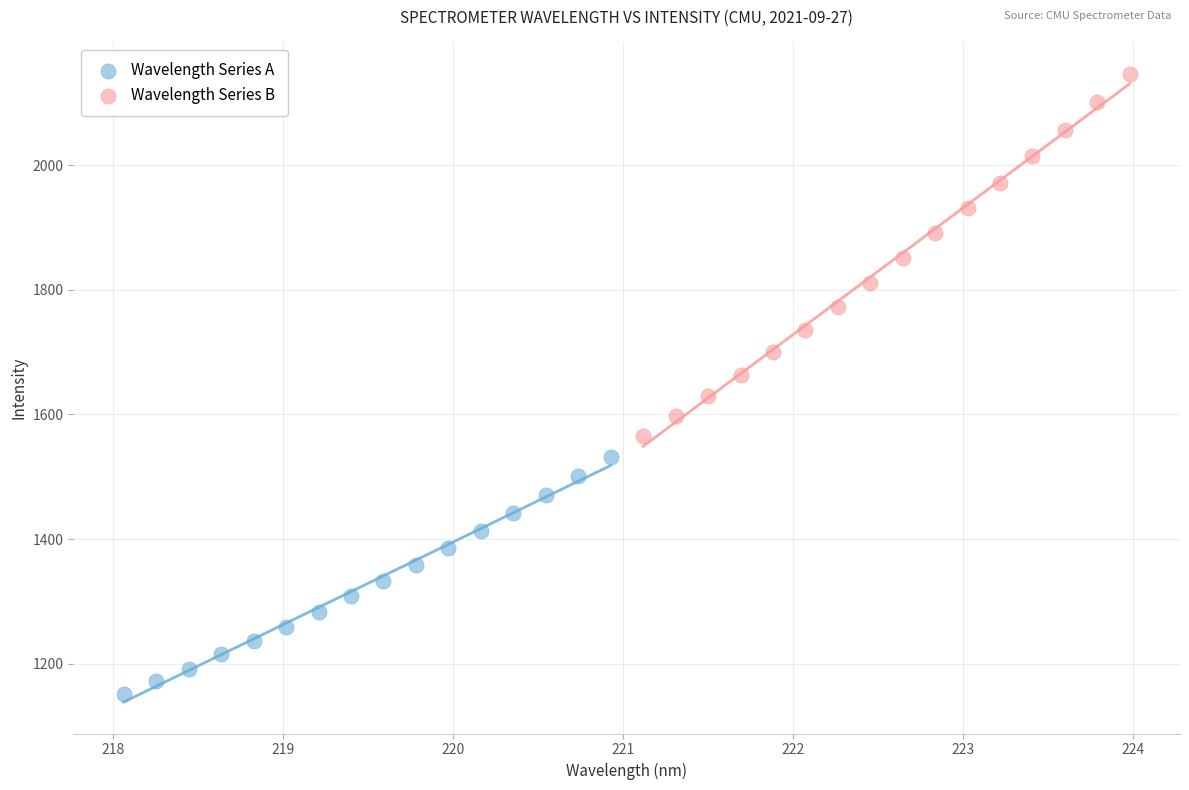

What are all the series names shown in the legend?

Wavelength Series A, Wavelength Series B